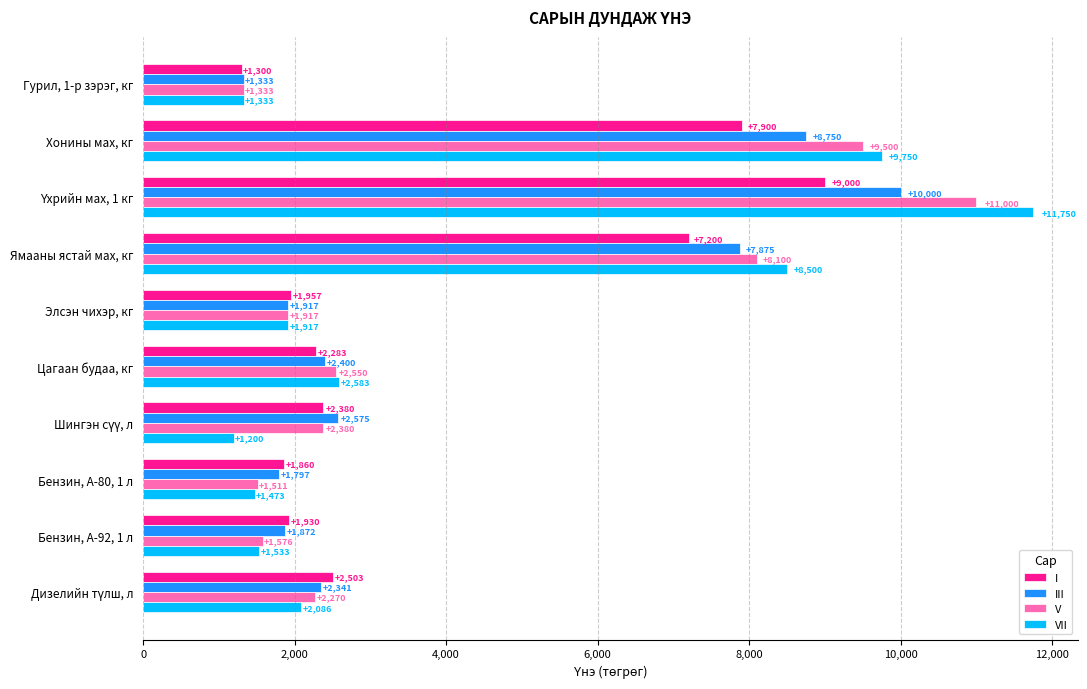

What is the difference between the maximum and minimum values in the I series?

7700.0